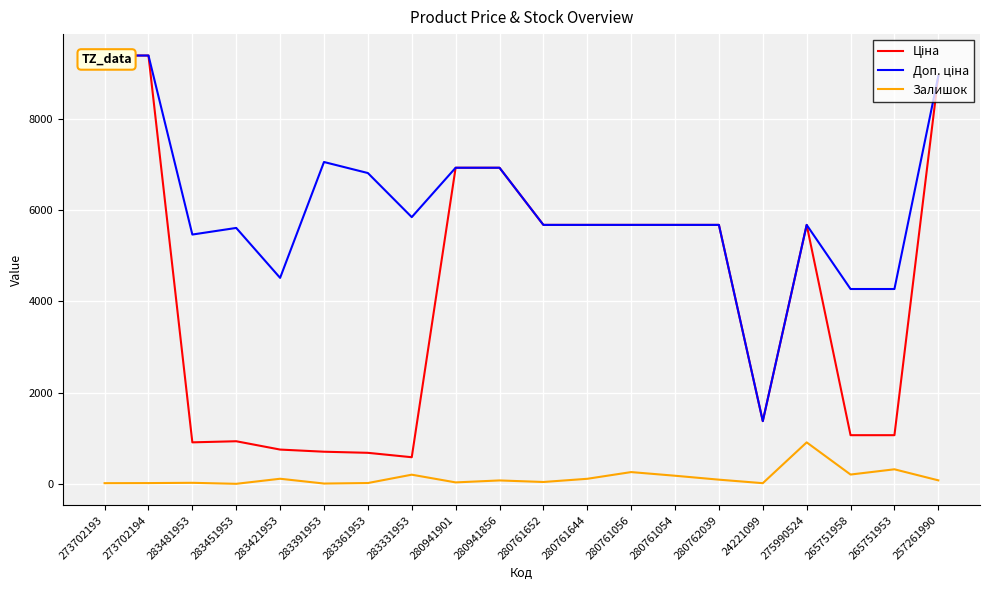

True or false: Доп. ціна has a value of 5673.8 at 280761652.

True